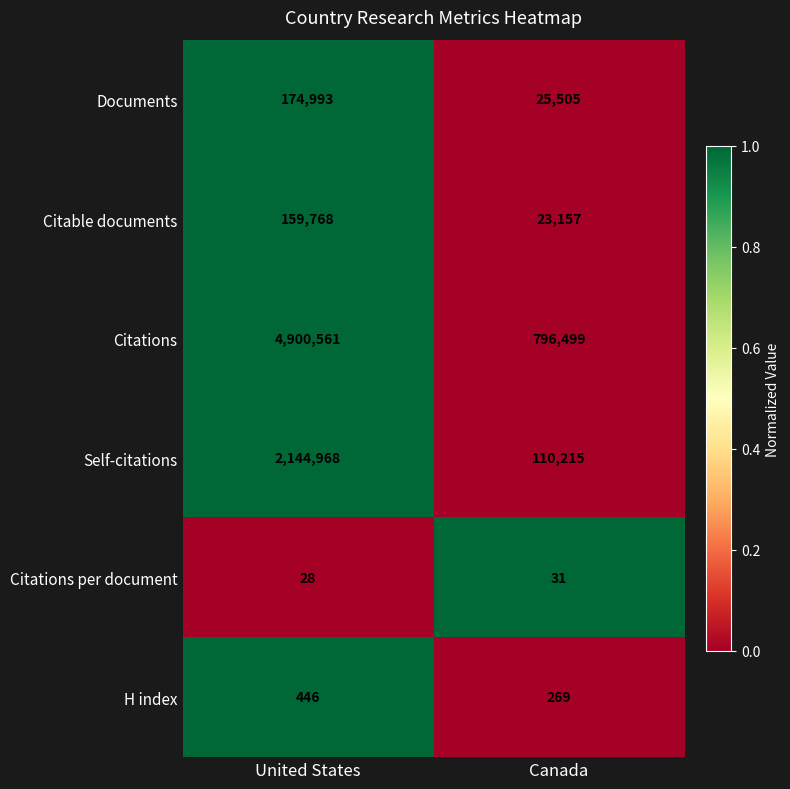

What is the difference between the Self-citations values at Canada and United States?

2034753